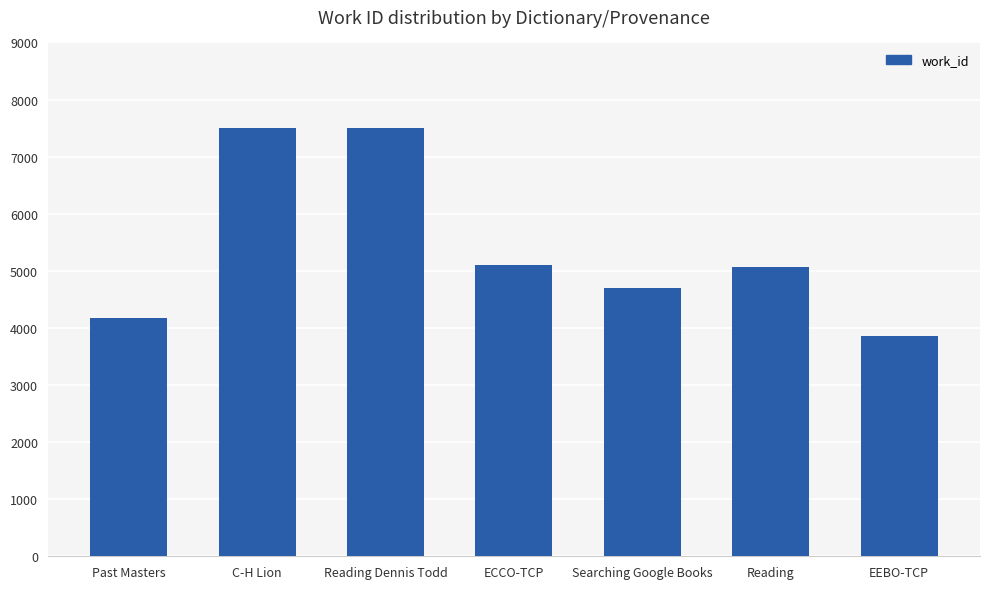

How many series are shown in this chart?

1